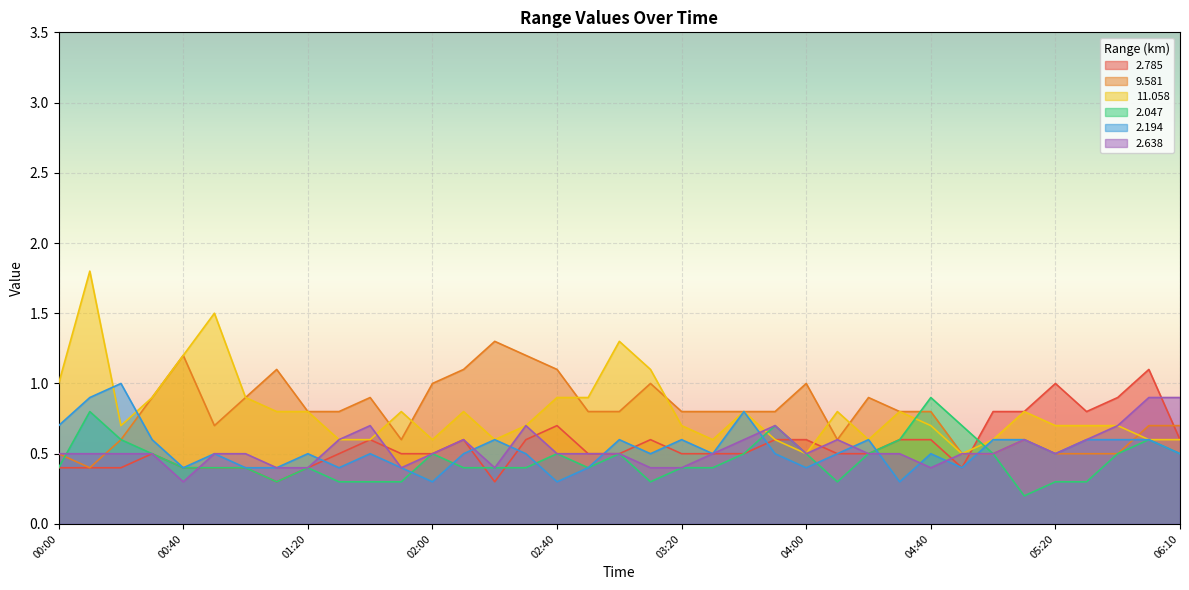

What is the difference between the maximum and minimum values in the   2.047 series?

0.7